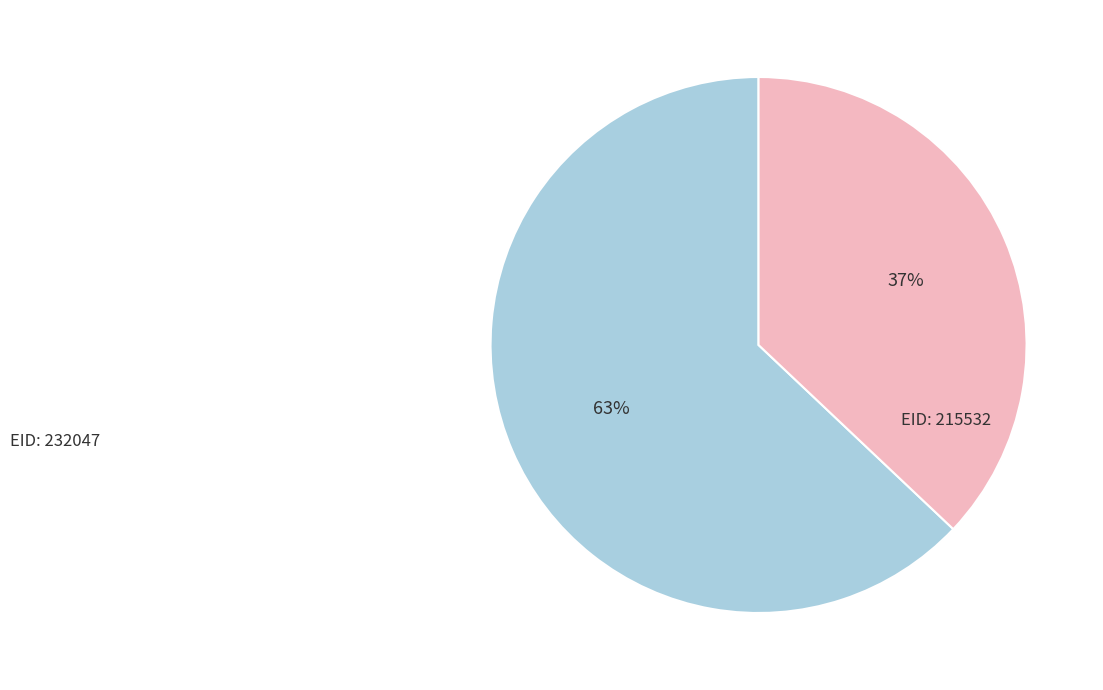

Is there a majority slice in this chart?

Yes